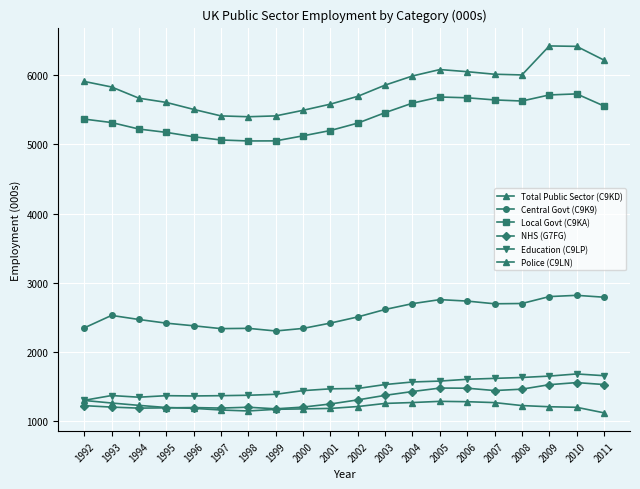

Reading right to left, transcribe all the data shown in this chart.

Total Public Sector (C9KD): 2011=6218	2010=6417	2009=6423	2008=6004	2007=6014	2006=6051	2005=6082	2004=5989	2003=5857	2002=5695	2001=5582	2000=5493	1999=5412	1998=5400	1997=5412	1996=5506	1995=5607	1994=5668	1993=5830	1992=5910
Central Govt (C9K9): 2011=2792	2010=2819	2009=2801	2008=2701	2007=2697	2006=2736	2005=2757	2004=2699	2003=2615	2002=2507	2001=2418	2000=2341	1999=2304	1998=2342	1997=2338	1996=2379	1995=2417	1994=2470	1993=2529	1992=2348
Local Govt (C9KA): 2011=5555	2010=5730	2009=5715	2008=5627	2007=5643	2006=5674	2005=5685	2004=5597	2003=5459	2002=5308	2001=5201	2000=5124	1999=5051	1998=5050	1997=5064	1996=5111	1995=5174	1994=5222	1993=5316	1992=5366
NHS (G7FG): 2011=1530	2010=1558	2009=1528	2008=1463	2007=1443	2006=1477	2005=1479	2004=1429	2003=1374	2002=1308	2001=1249	2000=1204	1999=1179	1998=1202	1997=1190	1996=1197	1995=1193	1994=1189	1993=1204	1992=1225
Education (C9LP): 2011=1658	2010=1683	2009=1652	2008=1632	2007=1619	2006=1606	2005=1580	2004=1567	2003=1530	2002=1473	2001=1468	2000=1442	1999=1389	1998=1375	1997=1369	1996=1365	1995=1369	1994=1347	1993=1371	1992=1302
Police (C9LN): 2011=1121	2010=1201	2009=1209	2008=1226	2007=1269	2006=1282	2005=1287	2004=1270	2003=1257	2002=1212	2001=1185	2000=1178	1999=1172	1998=1148	1997=1162	1996=1186	1995=1198	1994=1229	1993=1263	1992=1300